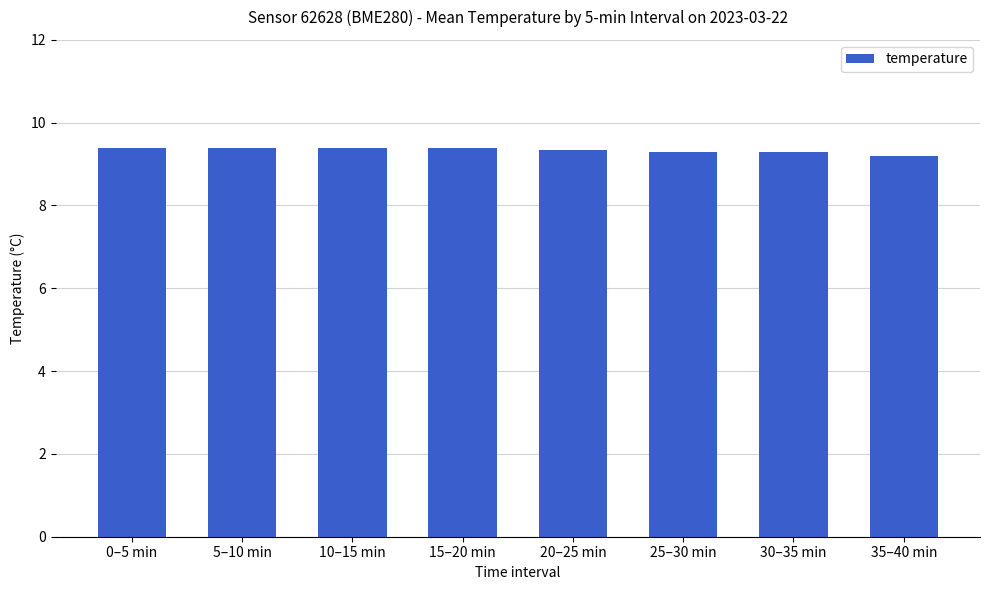

How many values are between 9 and 10?

8